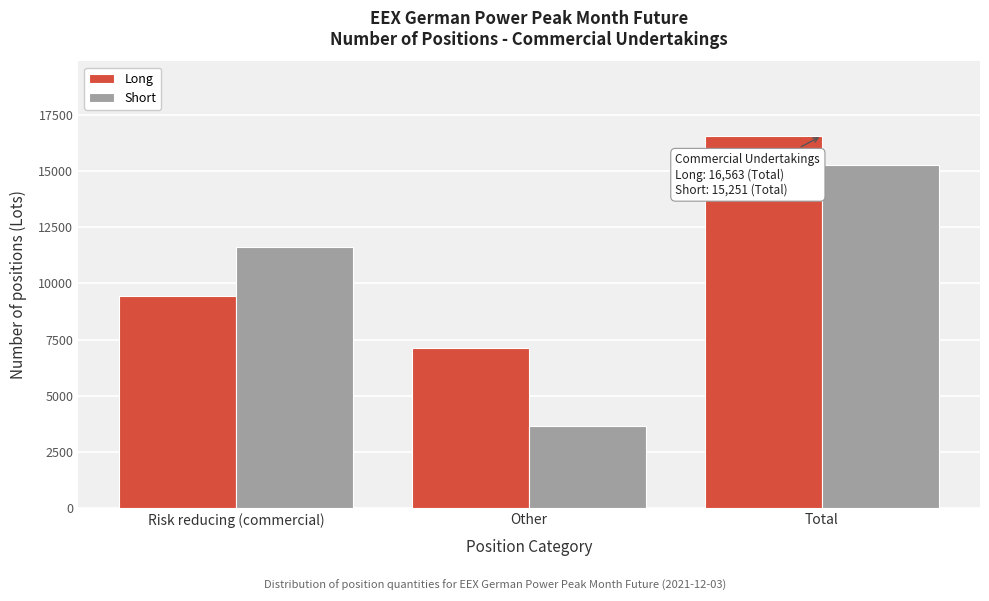

Reading right to left, what are all the values shown in this chart?

Long: 16563	7116	9447
Short: 15251	3645	11606